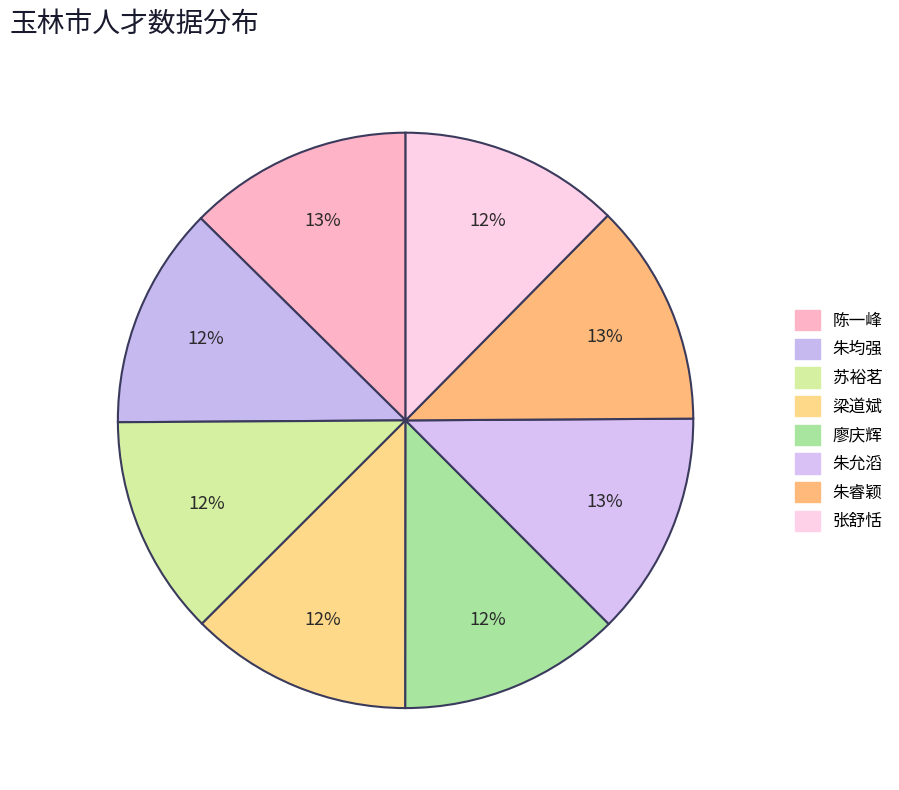

How many segments does this pie chart have?

8